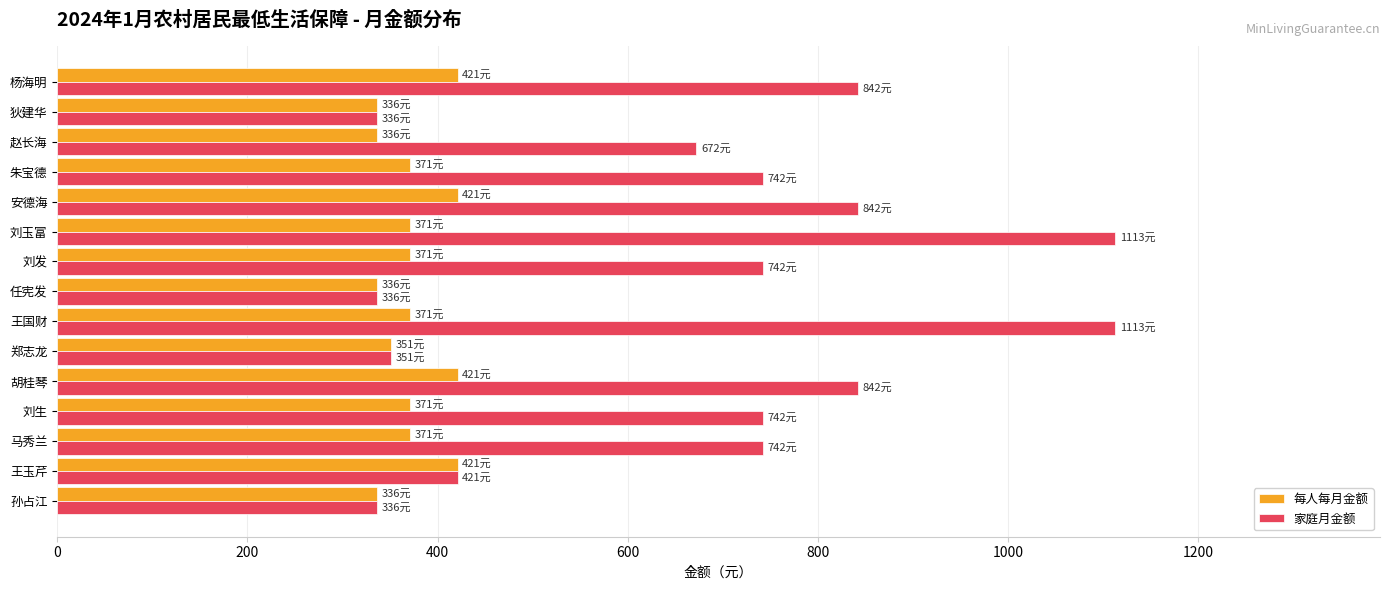

What is the difference between the second highest and second lowest values in the 家庭月金额 series?

777